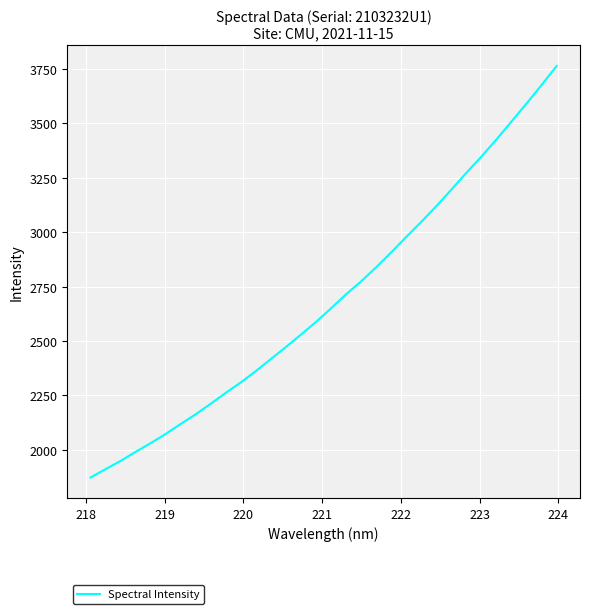

What is the difference between the maximum and minimum values?

1891.3